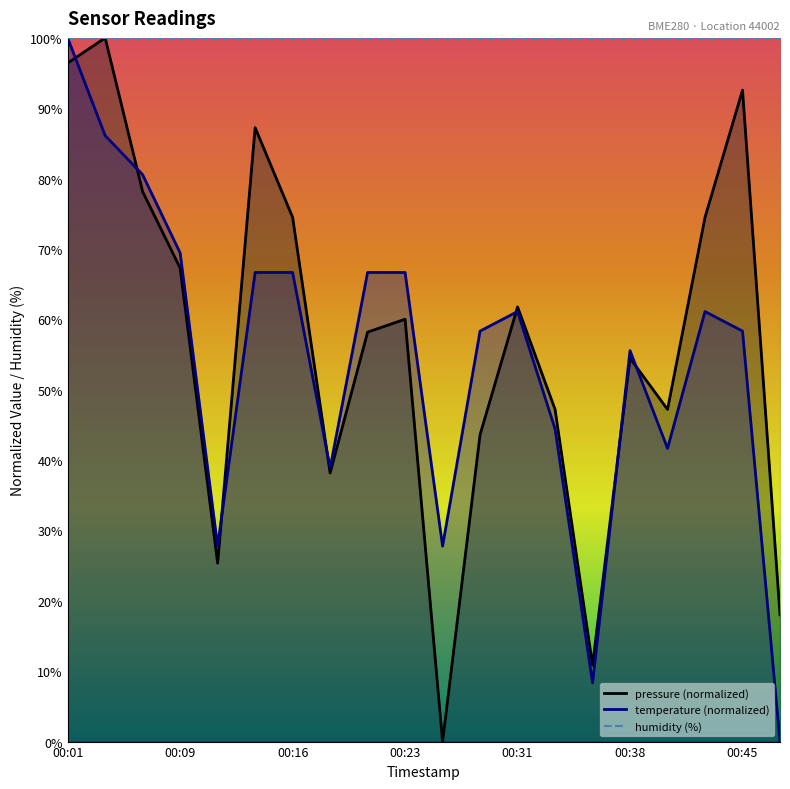

Which series has the largest range (max minus min)?

pressure